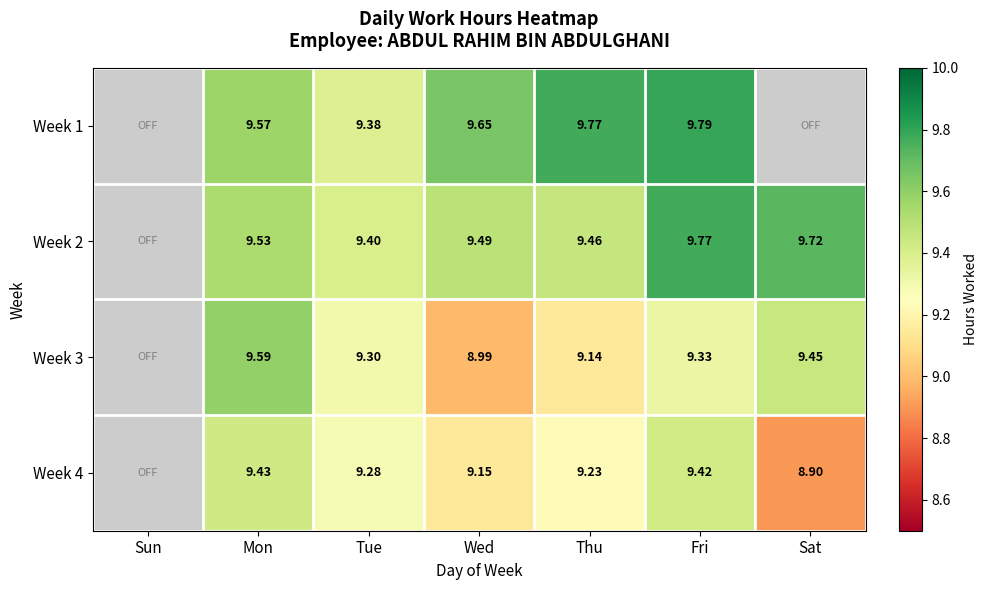

Is the value of Week 2 at Sat greater than the value of Week 3 at Fri?

Yes